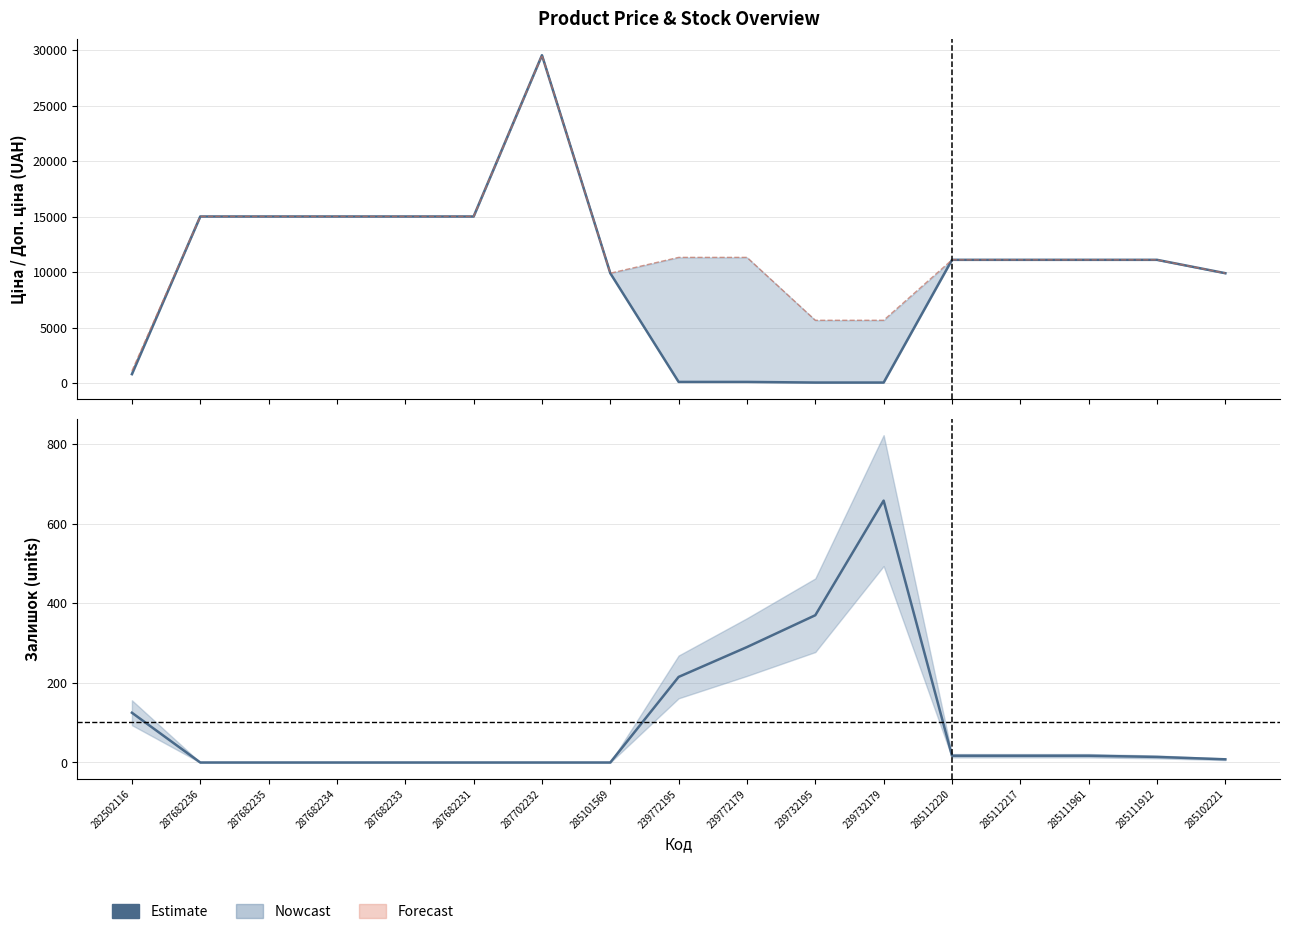

Between which two adjacent categories do Estimate (Залишок) and Estimate (Ціна) first intersect?

285101569 and 239772195